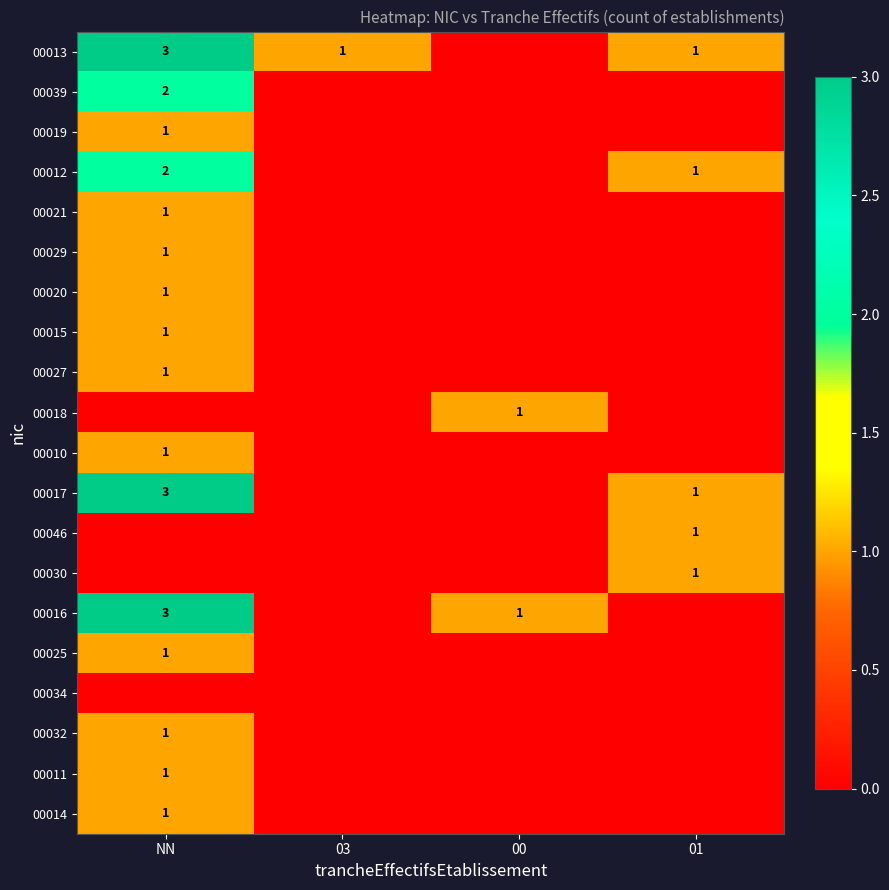

Rank the series by their maximum value, from lowest to highest.

00034, 00019, 00021, 00029, 00020, 00015, 00027, 00018, 00010, 00046, 00030, 00025, 00032, 00011, 00014, 00039, 00012, 00013, 00017, 00016